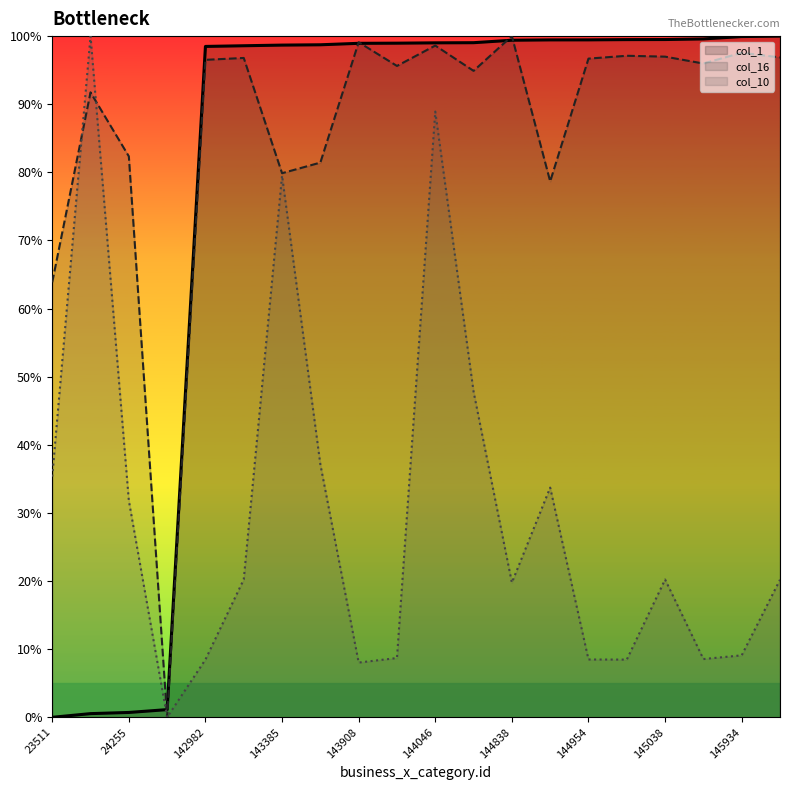

Does the chart have visible grid lines?

No